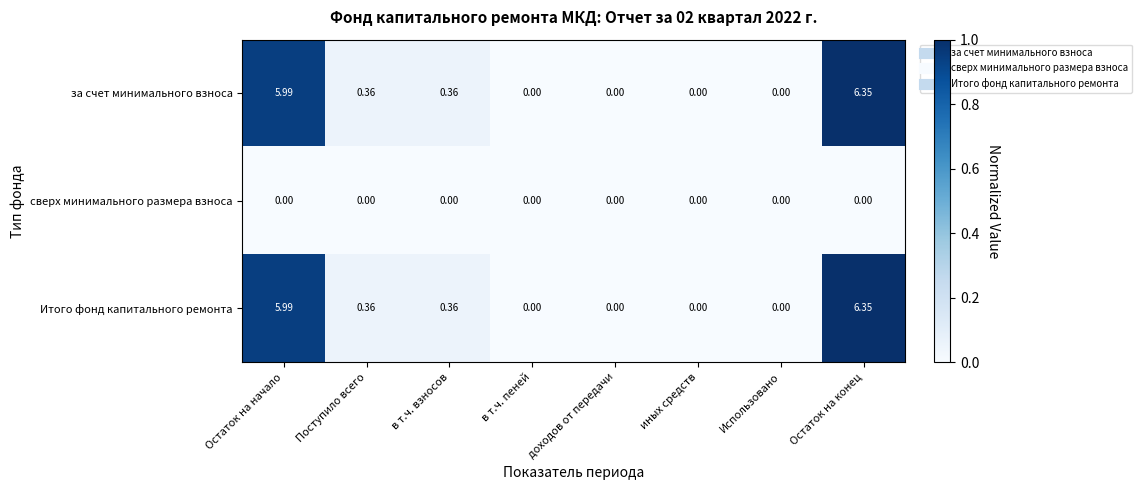

Is the value of сверх минимального размера взноса at иных средств greater than the value of Итого фонд капитального ремонта at в т.ч. взносов?

No